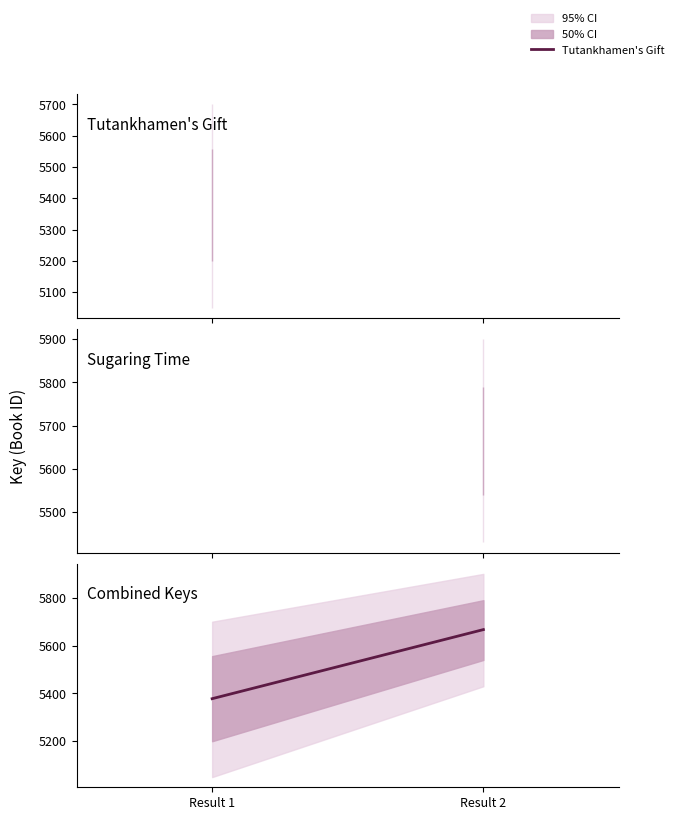

How many distinct data groups are displayed?

1